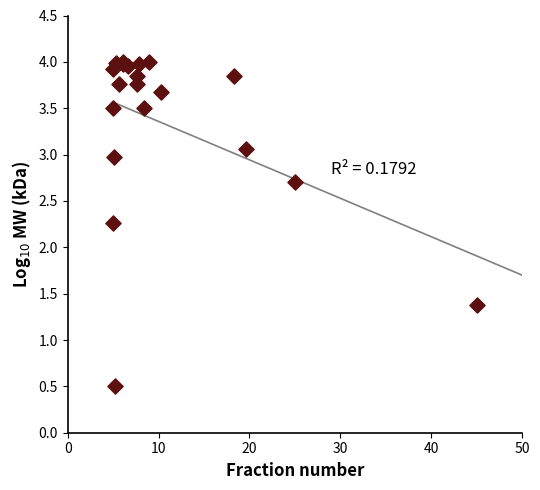

What Y value in the scatter plot is closest to 2?

2.3